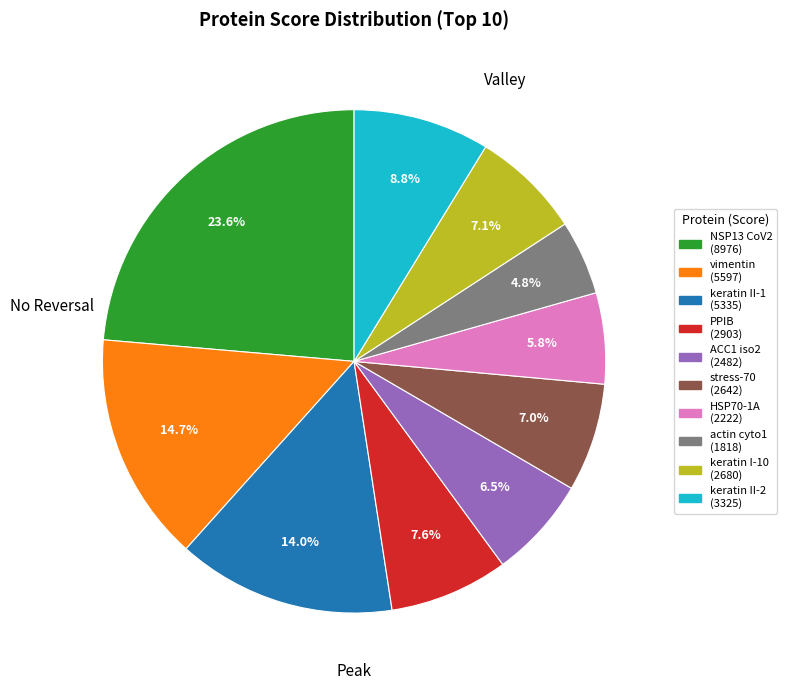

To the nearest percent, what is the average slice percentage?

10%